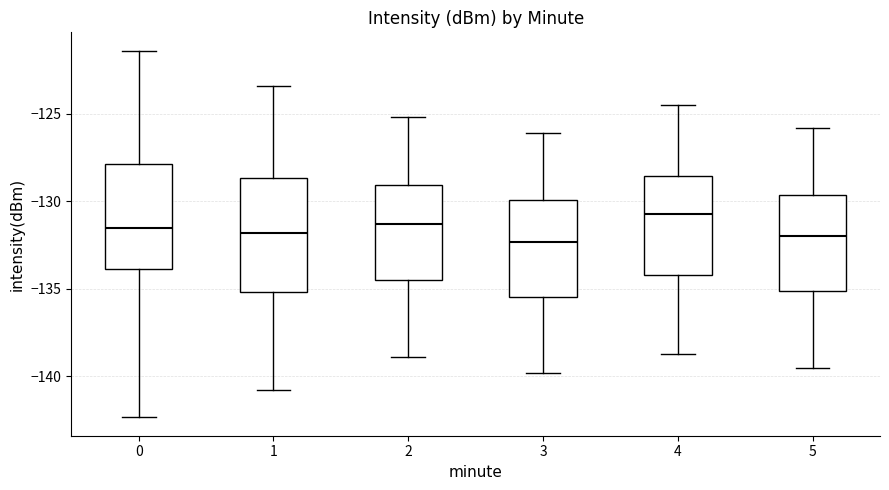

Where does the upper whisker of the box at x = 1 end on the y-axis? The values are not printed on the chart, so give them approximately, as read against the axis.

-123.5